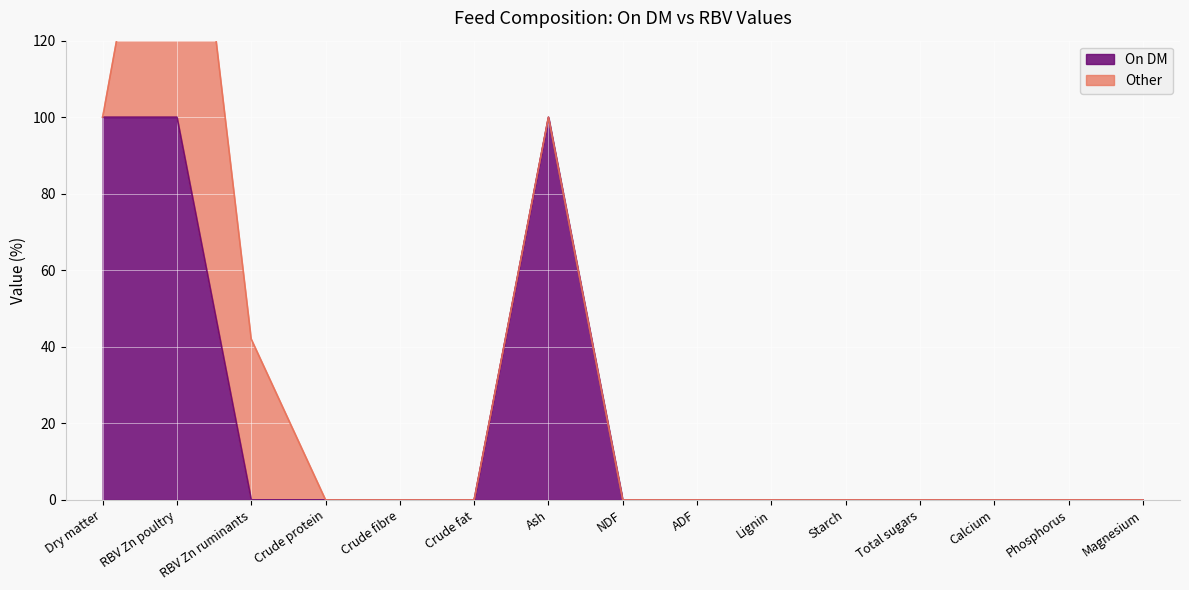

True or false: the data shows 28 at Dry matter.

False